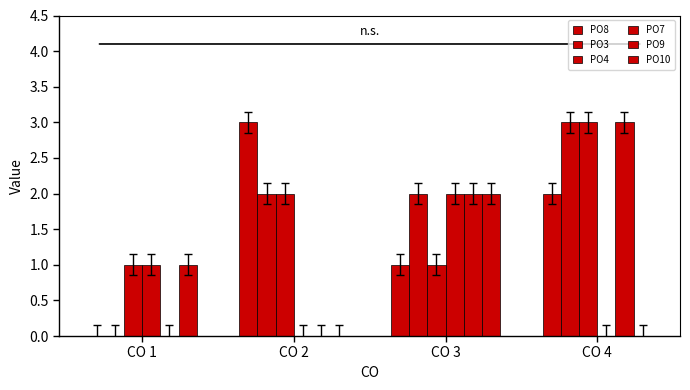

How many series are shown in this chart?

6